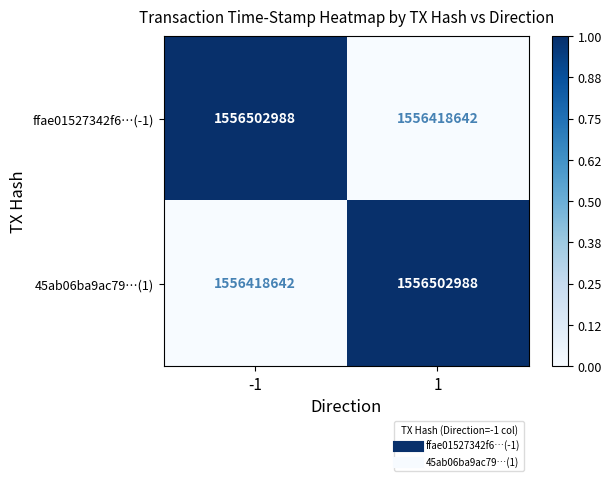

Is it true that 45ab06ba9ac79…(1) equals 313426513 at -1?

False